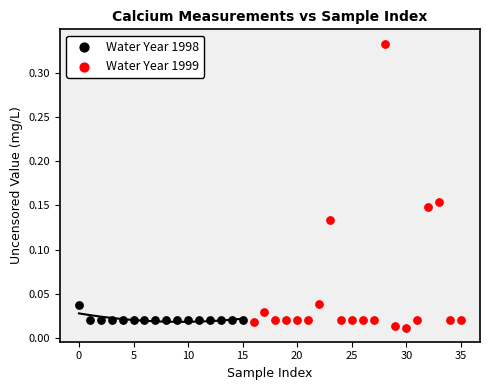

Which series has the largest Y range (max minus min)?

Water Year 1999